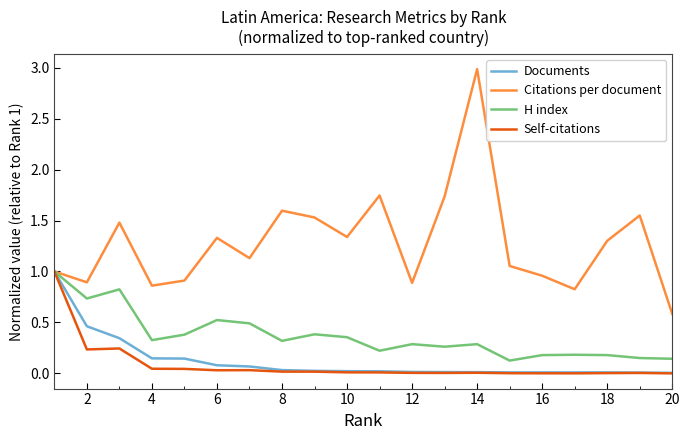

Which series has the largest total across all categories?

Citations per document